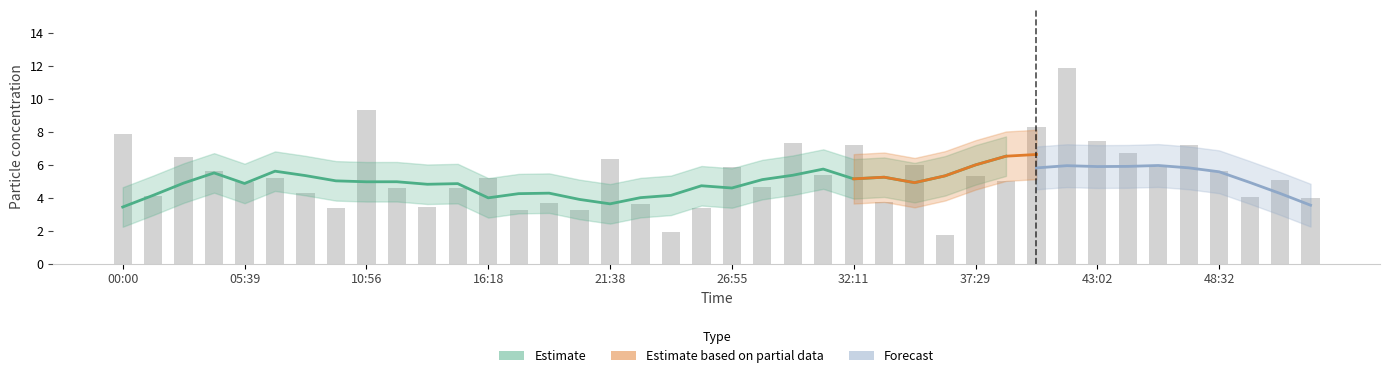

How many bars are there in total?

40